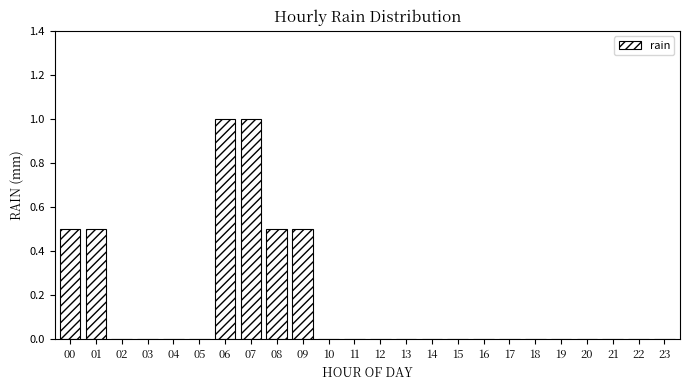

Reading left to right, transcribe all the data shown in this chart.

00=0.5	01=0.5	02=0.0	03=0.0	04=0.0	05=0.0	06=1.0	07=1.0	08=0.5	09=0.5	10=0.0	11=0.0	12=0.0	13=0.0	14=0.0	15=0.0	16=0.0	17=0.0	18=0.0	19=0.0	20=0.0	21=0.0	22=0.0	23=0.0